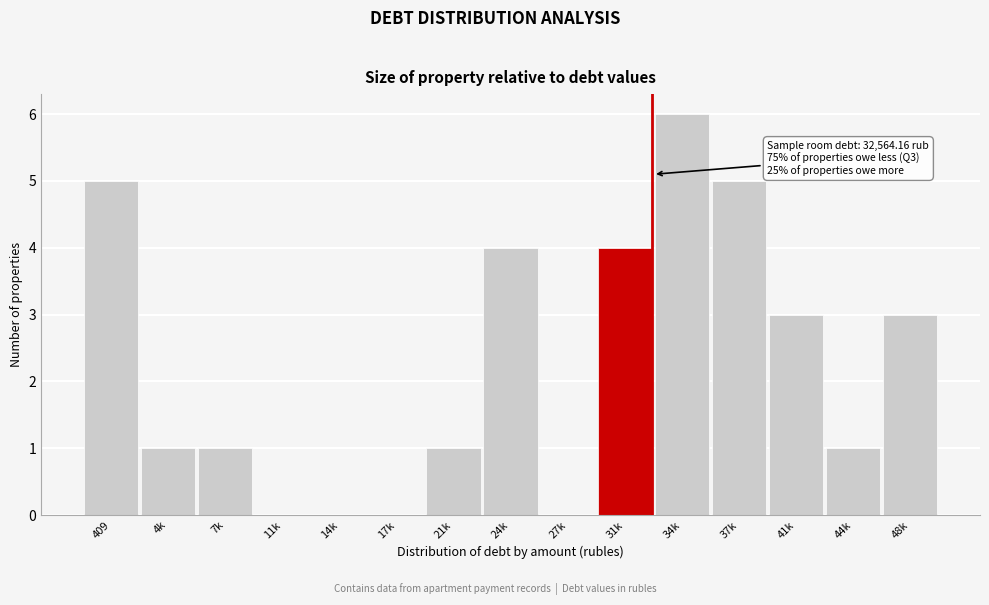

Reading left to right, what are all the values shown in this chart?

409=5	4k=1	7k=1	11k=0	14k=0	17k=0	21k=1	24k=4	27k=0	31k=4	34k=6	37k=5	41k=3	44k=1	48k=3